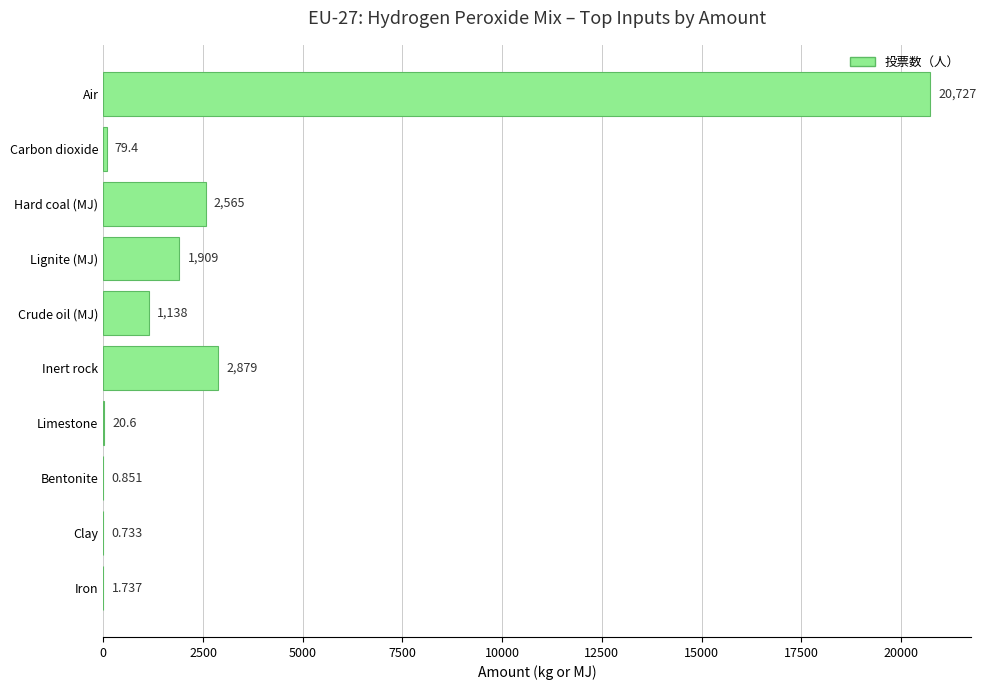

Which has a higher value, Air or Inert rock?

Air